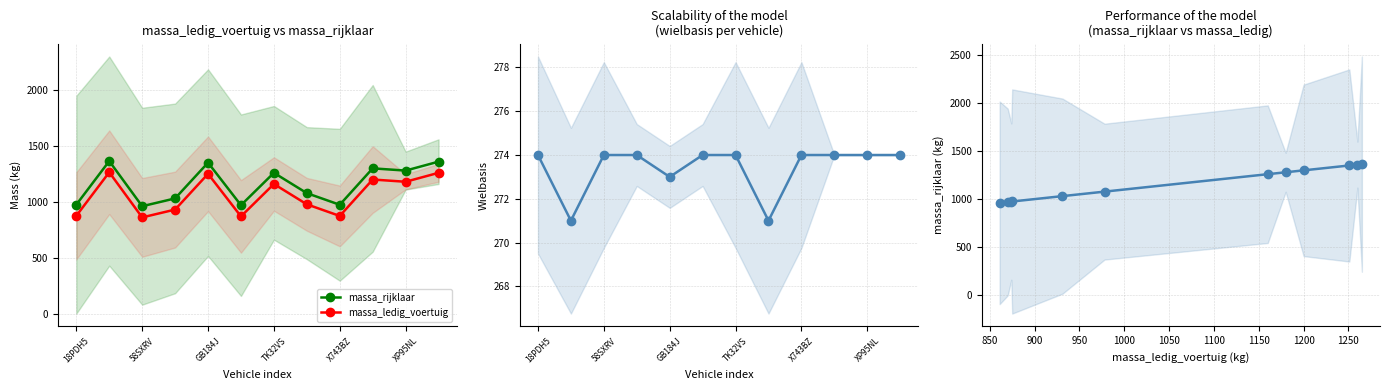

Does the chart display data point markers on the line(s)?

Yes